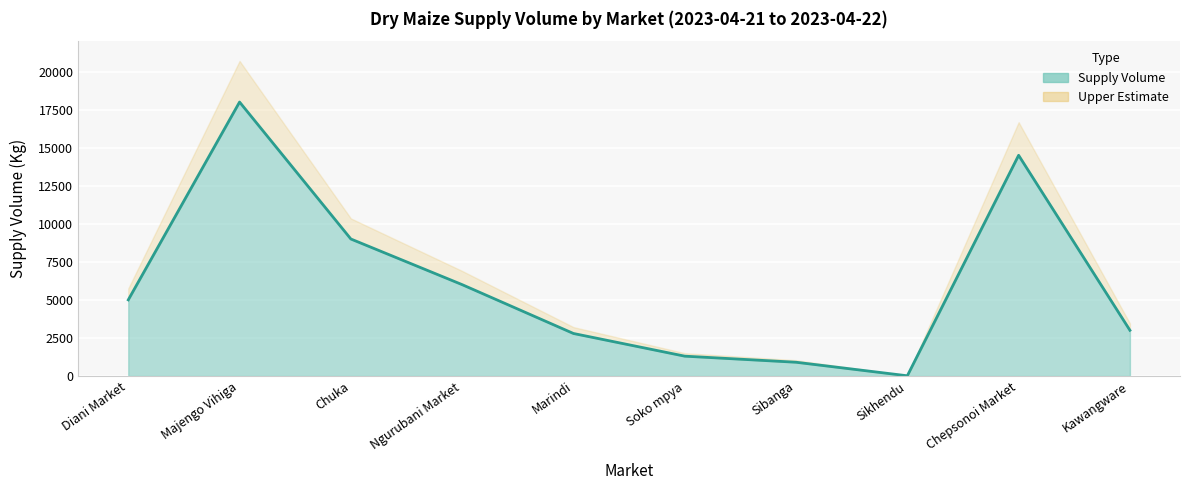

Reading left to right, list all the values displayed in this chart.

5000	18000	9000	6000	2790	1300	900	10	14500	3000